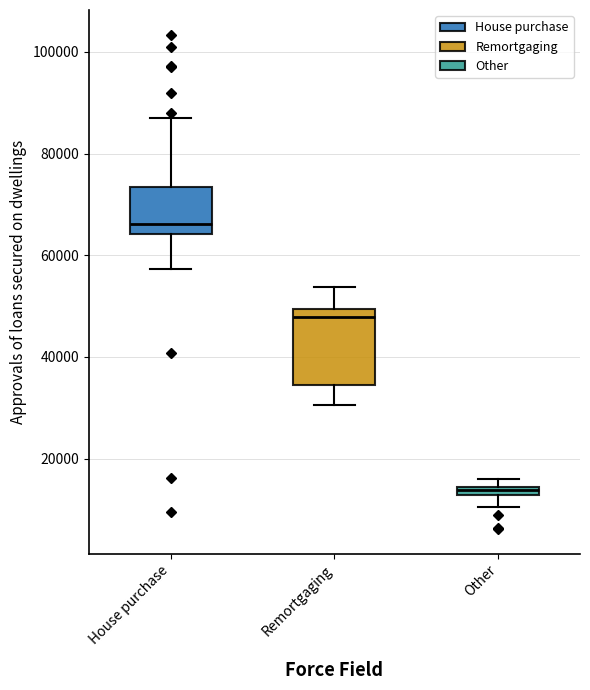

Where does the median line of the box for House purchase sit on the y-axis? The values are not printed on the chart, so give them approximately, as read against the axis.

66000